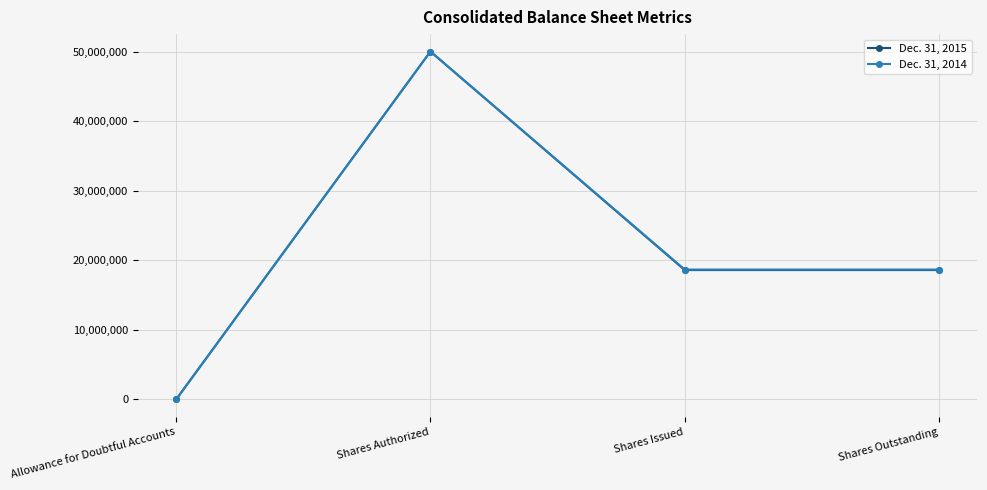

True or false: Dec. 31, 2014 has more than 0 points higher than both neighbors.

True